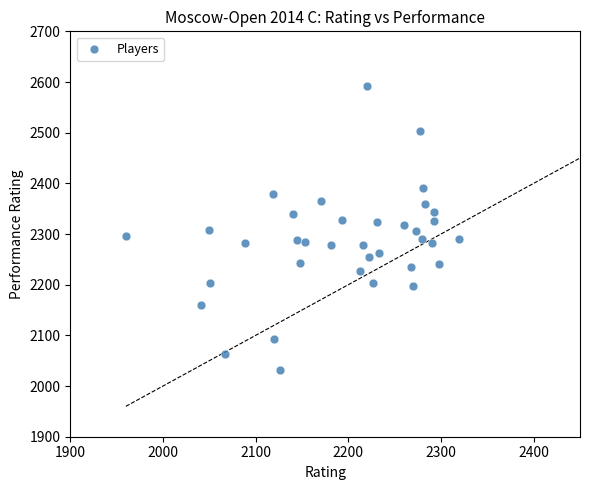

What is the range of X values (max minus min)?

359